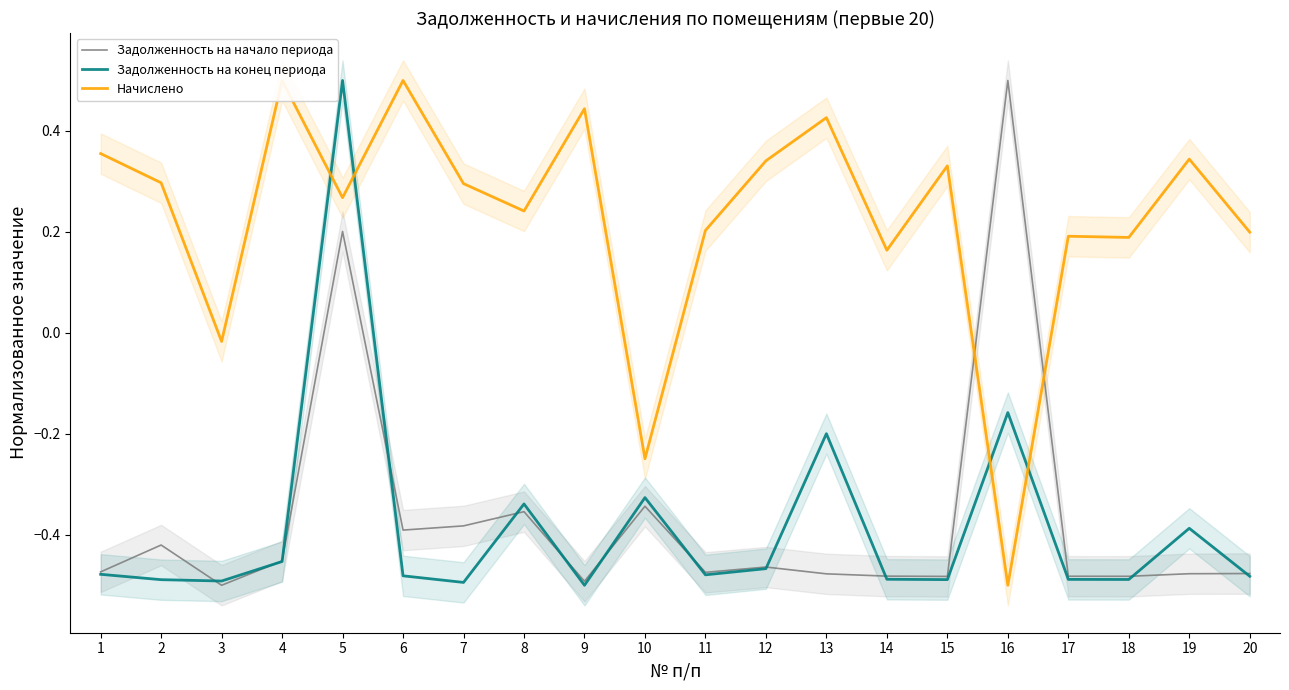

What is the total value across all series at 19?

-0.5